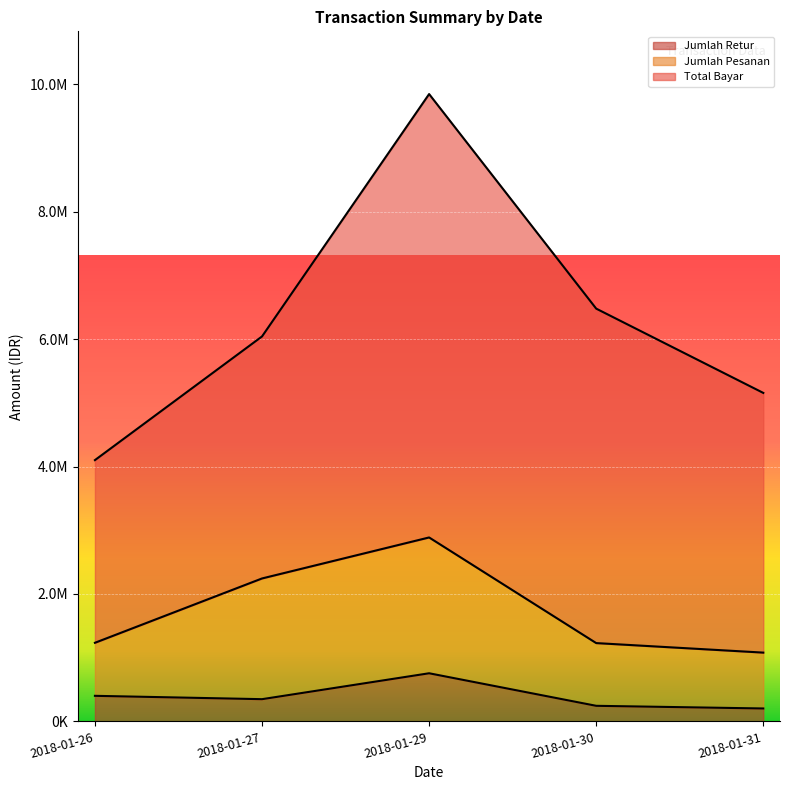

What is the difference between the maximum and second lowest values in the Jumlah Retur series?

510912